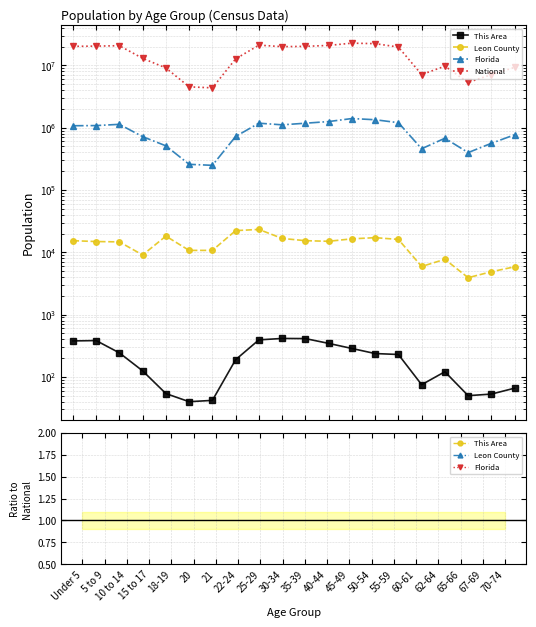

What is the total value across all series at 62-64?

9704197.1